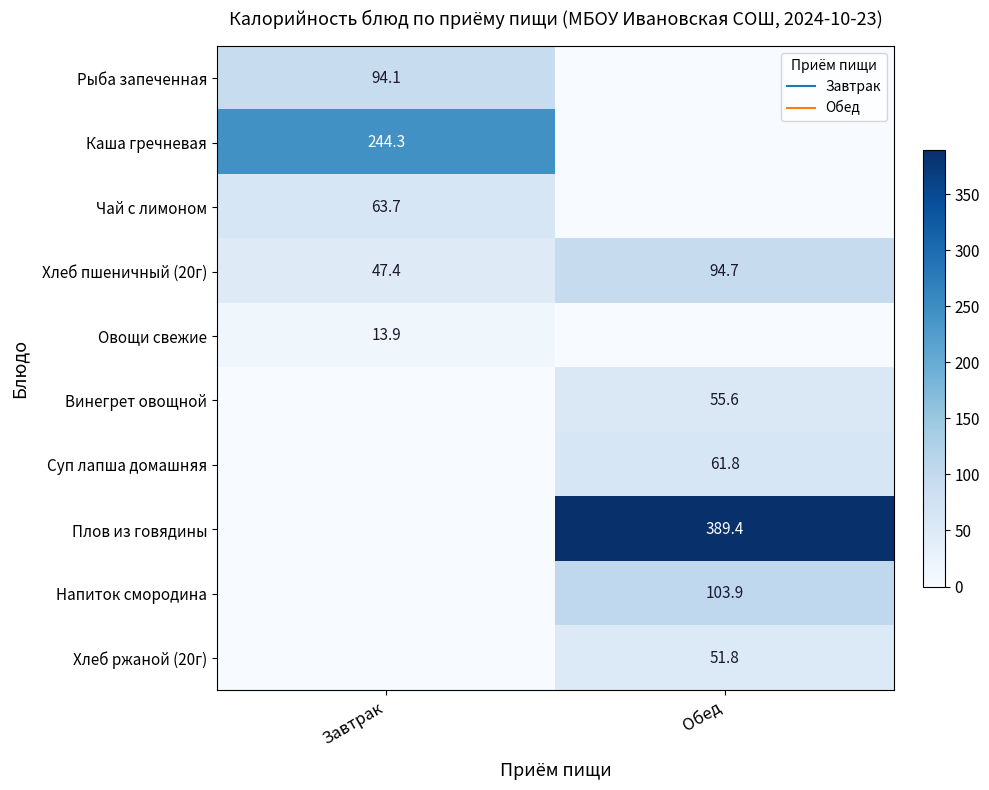

Rank the series at Завтрак from highest to lowest value.

Каша гречневая, Рыба запеченная, Чай с лимоном, Хлеб пшеничный (20г), Овощи свежие, Винегрет овощной, Суп лапша домашняя, Плов из говядины, Напиток смородина, Хлеб ржаной (20г)